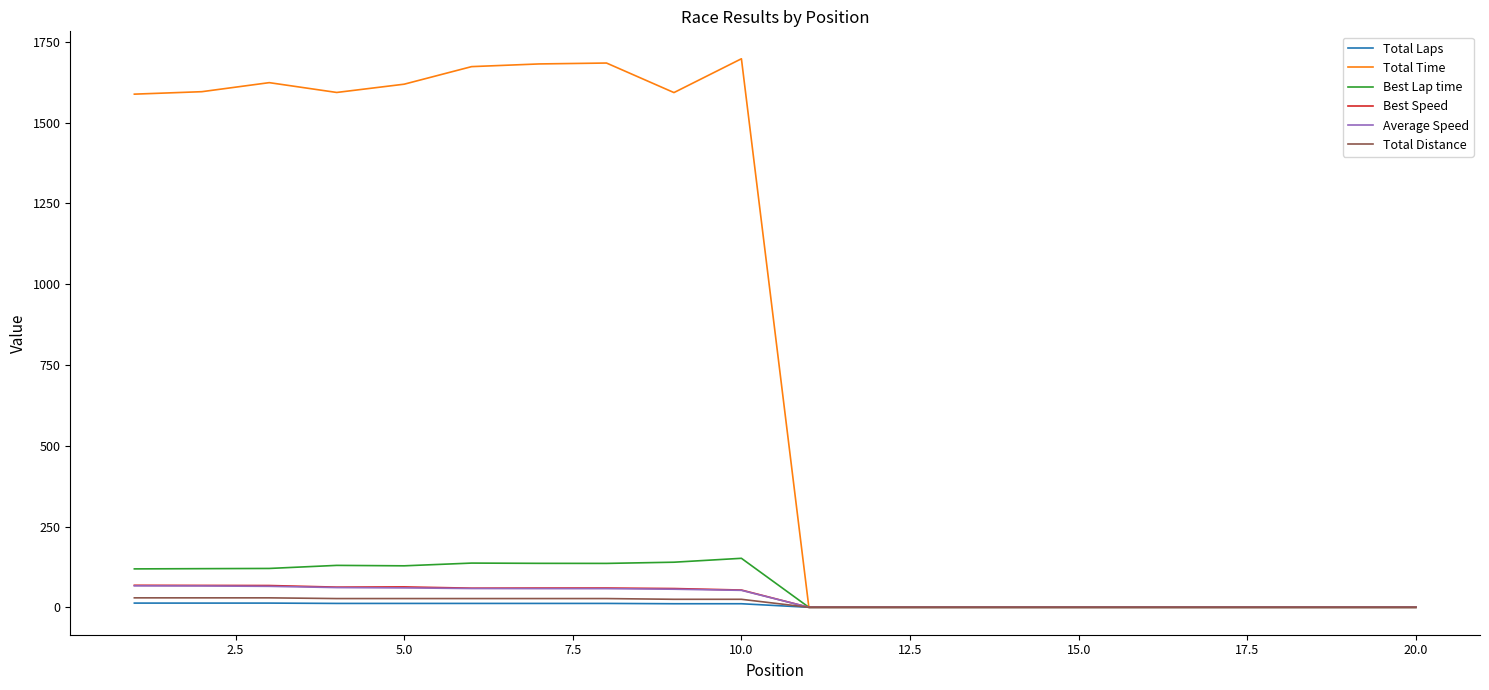

What are all the series names shown in the legend?

Total Laps, Total Time, Best Lap time, Best Speed, Average Speed, Total Distance